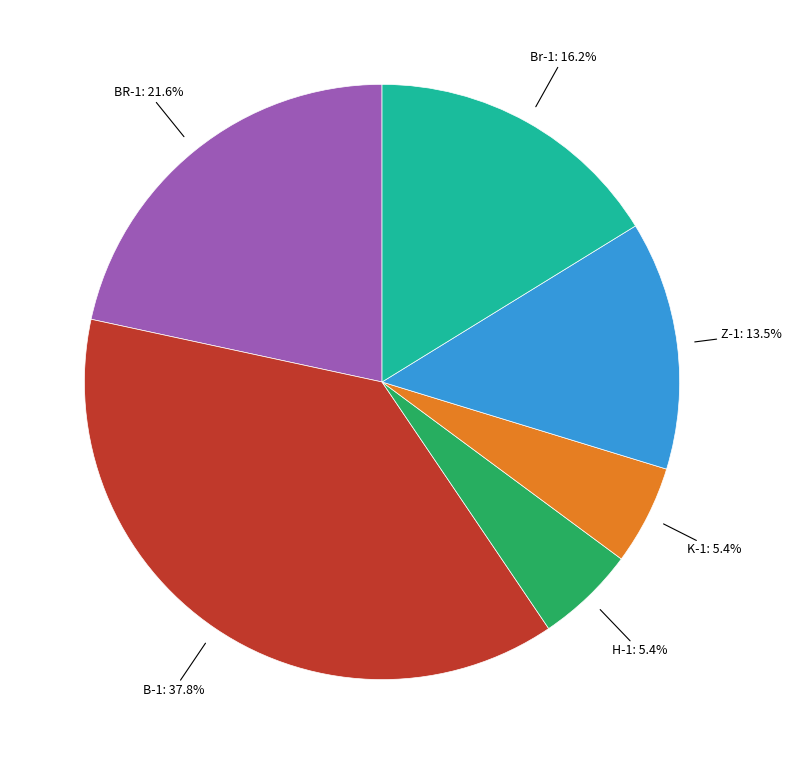

Is there a majority slice in this chart?

No